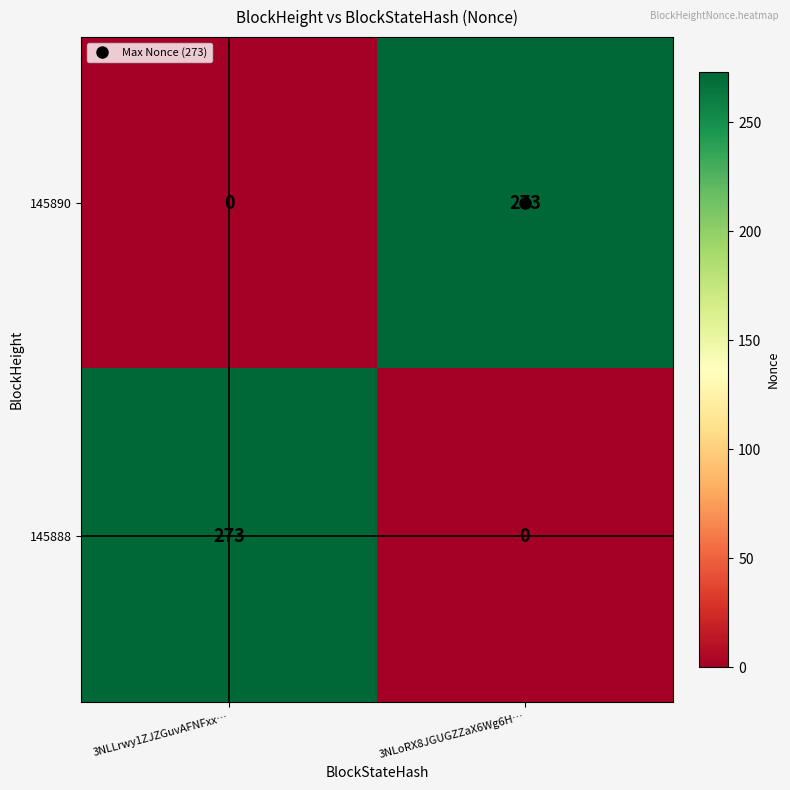

Where is 145890 nearest to the value 136?

3NLLrwy1ZJZGuvAFNFxx…